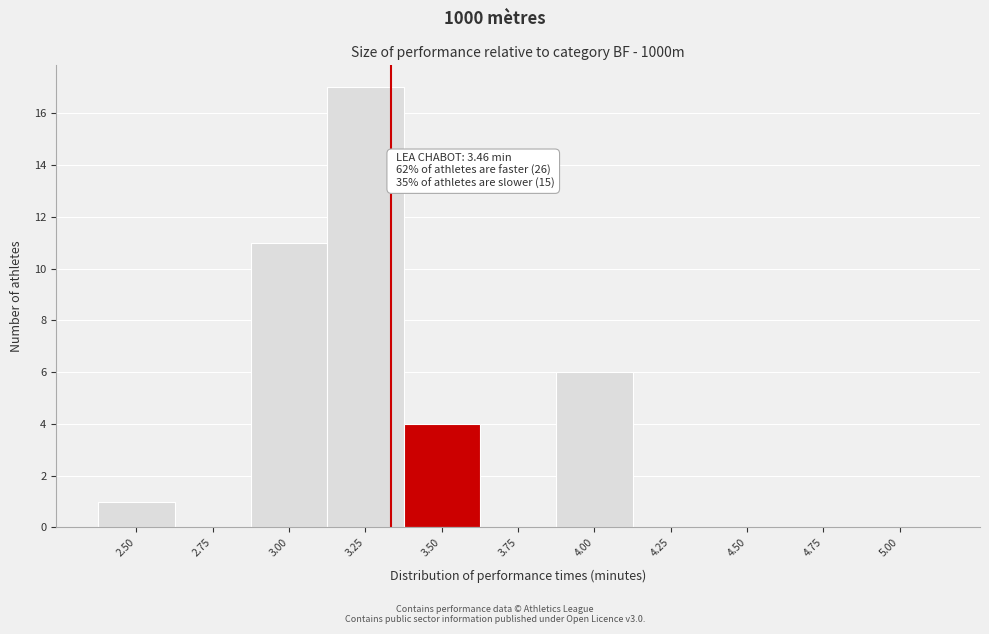

Reading left to right, list all the values displayed in this chart.

2.50=1	2.75=0	3.00=11	3.25=17	3.50=4	3.75=0	4.00=6	4.25=0	4.50=0	4.75=0	5.00=0